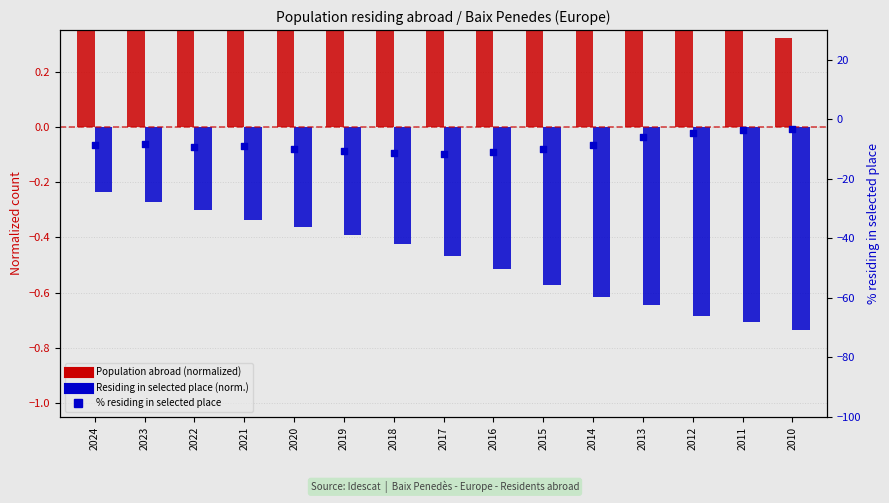

What is the total value across all series at 2016?

-10.7